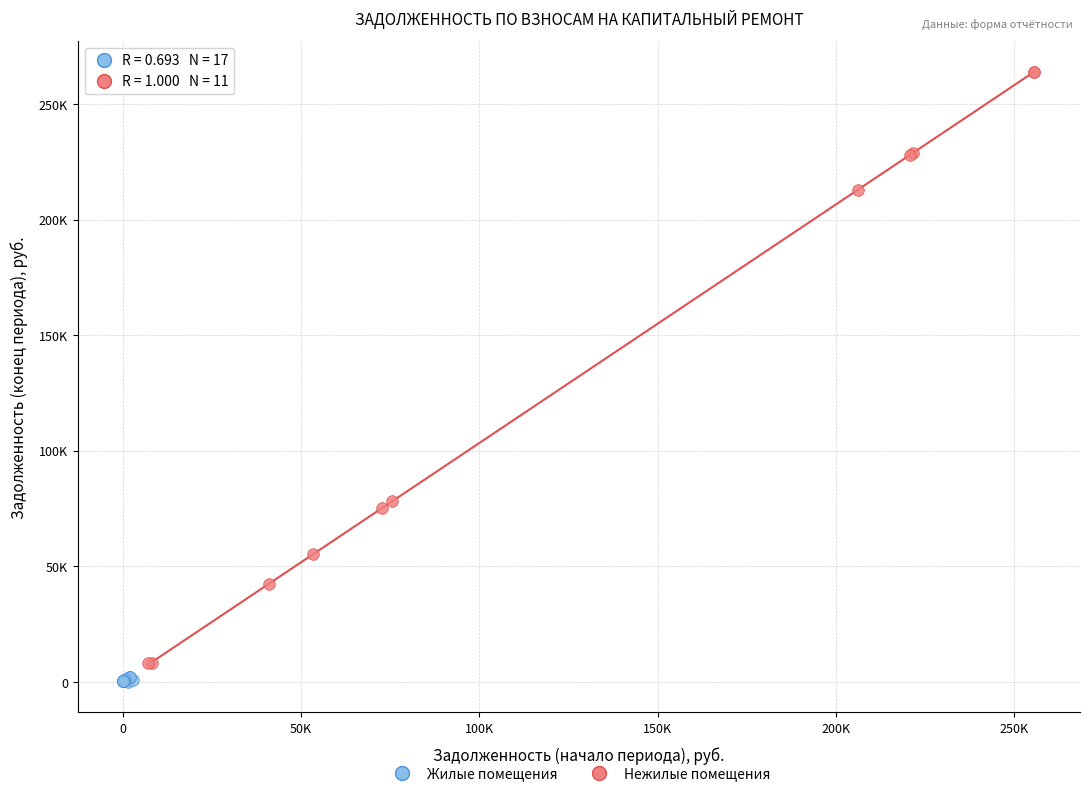

Which series has the largest Y range (max minus min)?

Нежилые помещения